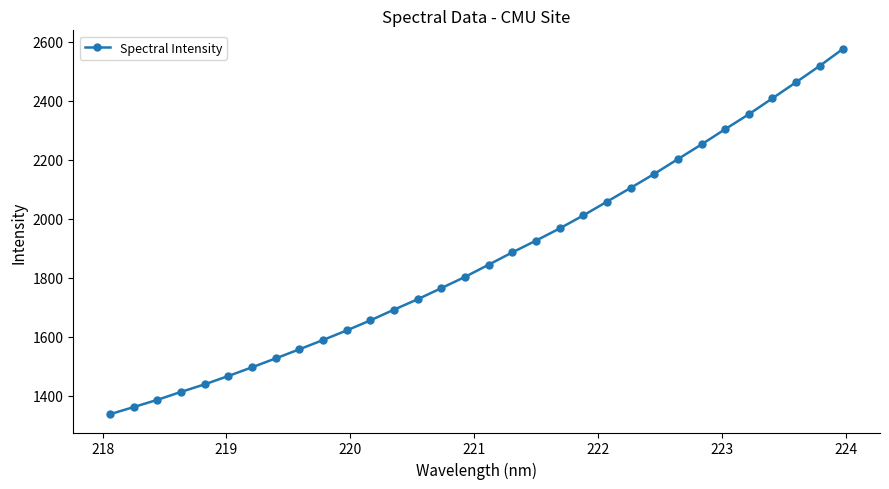

What is the value of the 13th point from the left?

1692.5